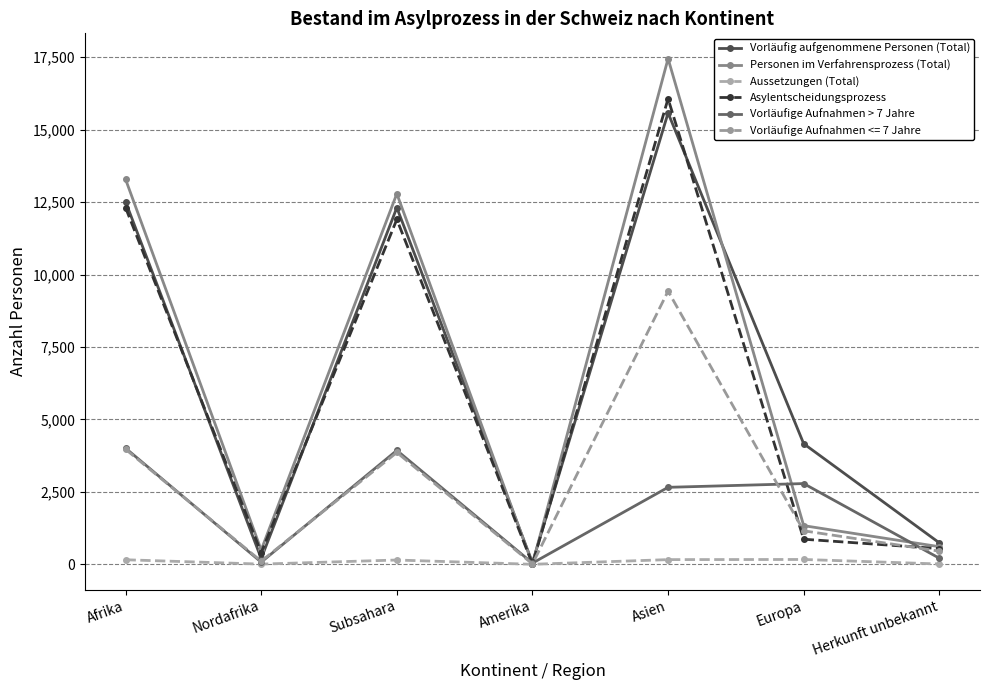

What is the minimum value shown in the chart?

2